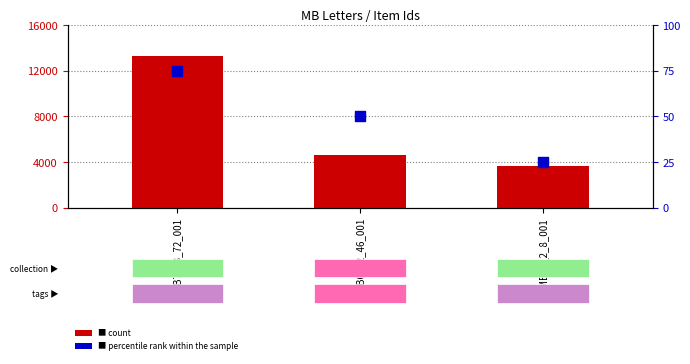

What are all the series names shown in the legend?

count, percentile rank within the sample